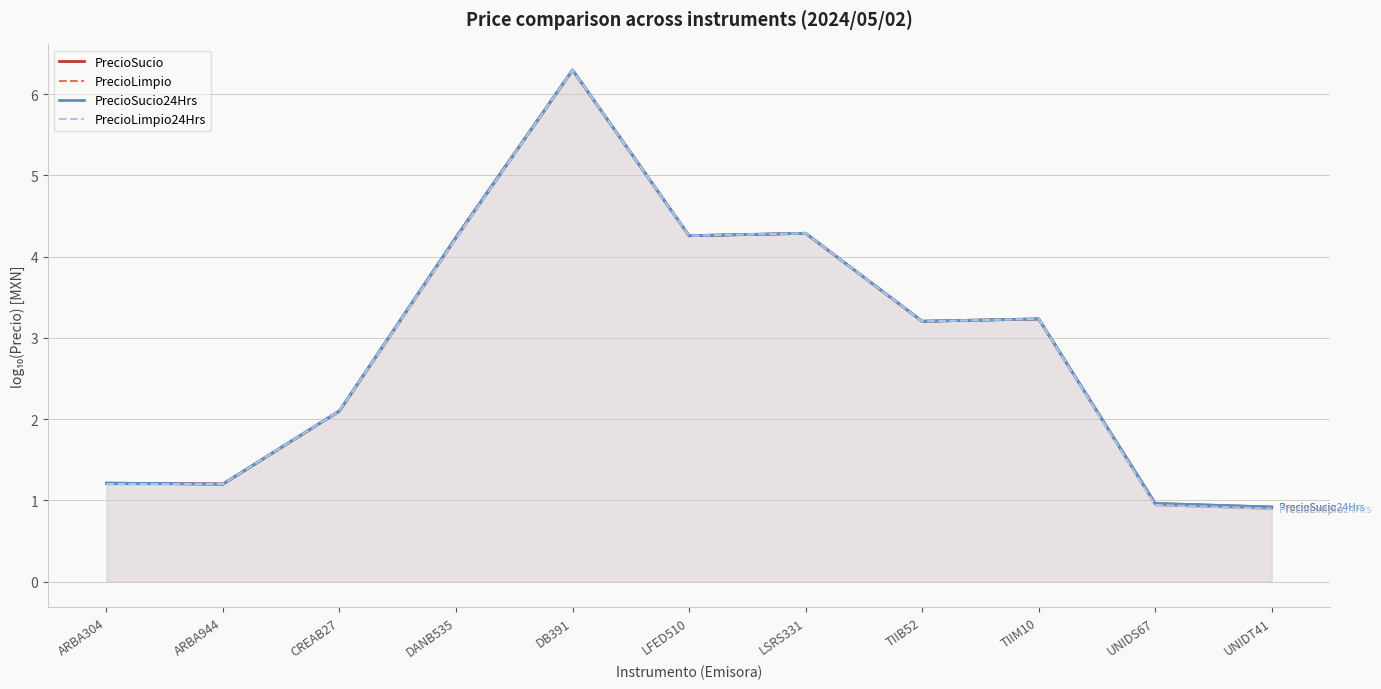

True or false: PrecioLimpio24Hrs and PrecioSucio cross at least once.

False